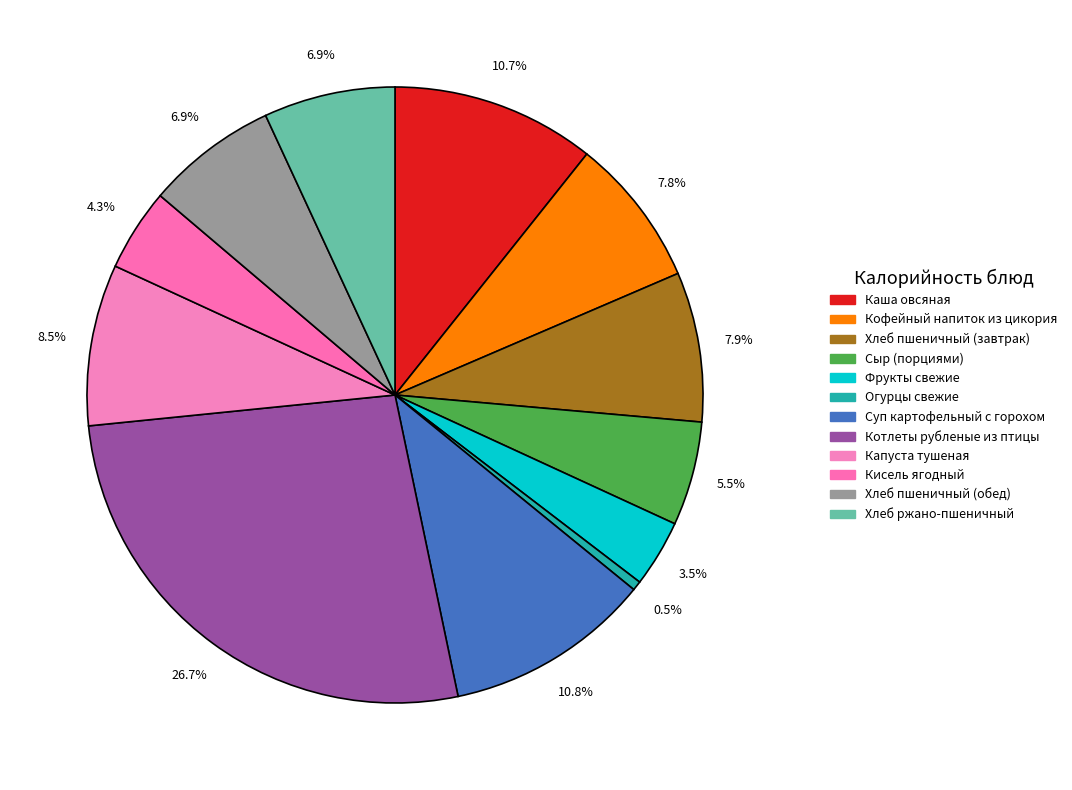

What percentage is the Каша овсяная slice, to the nearest percent?

11%